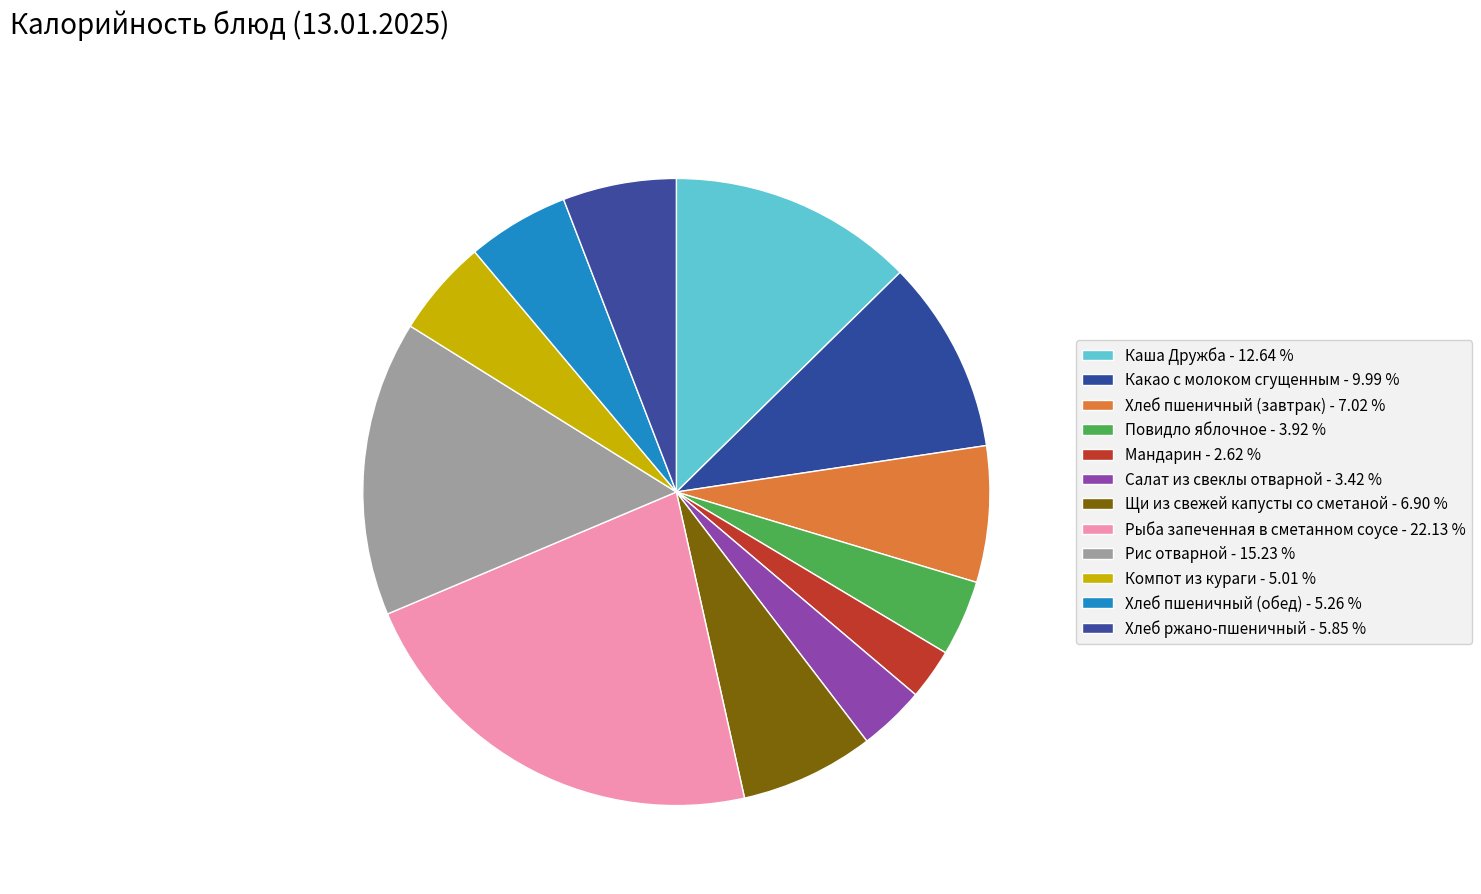

To the nearest percent, what is the average slice percentage?

8%